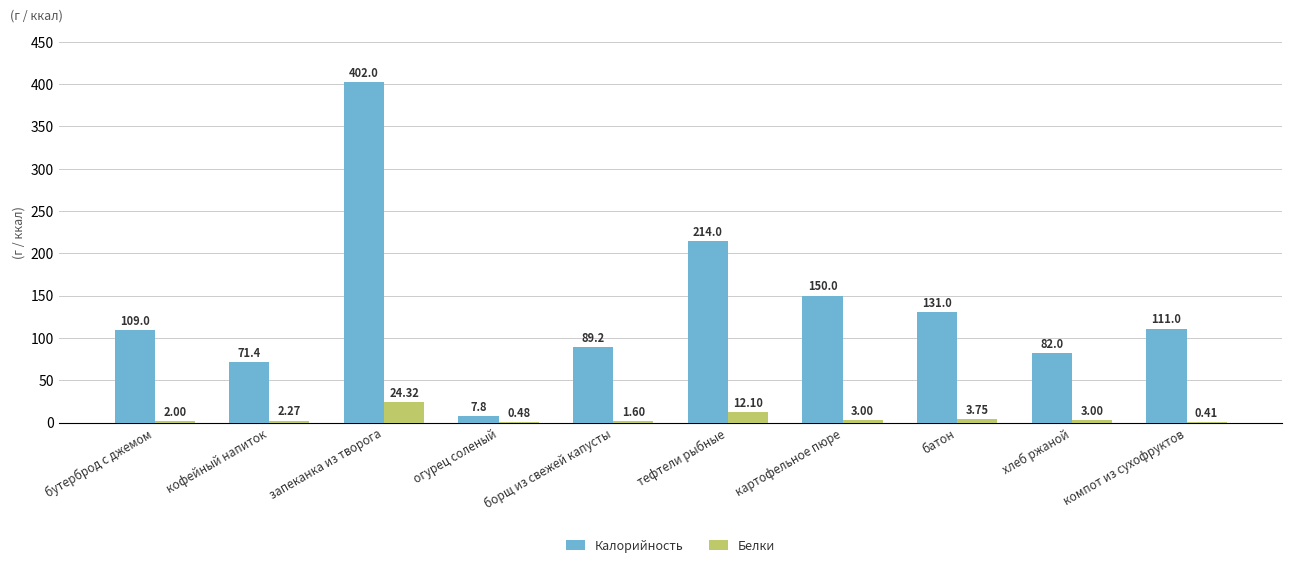

Which category has the highest value in the Калорийность series?

запеканка из творога